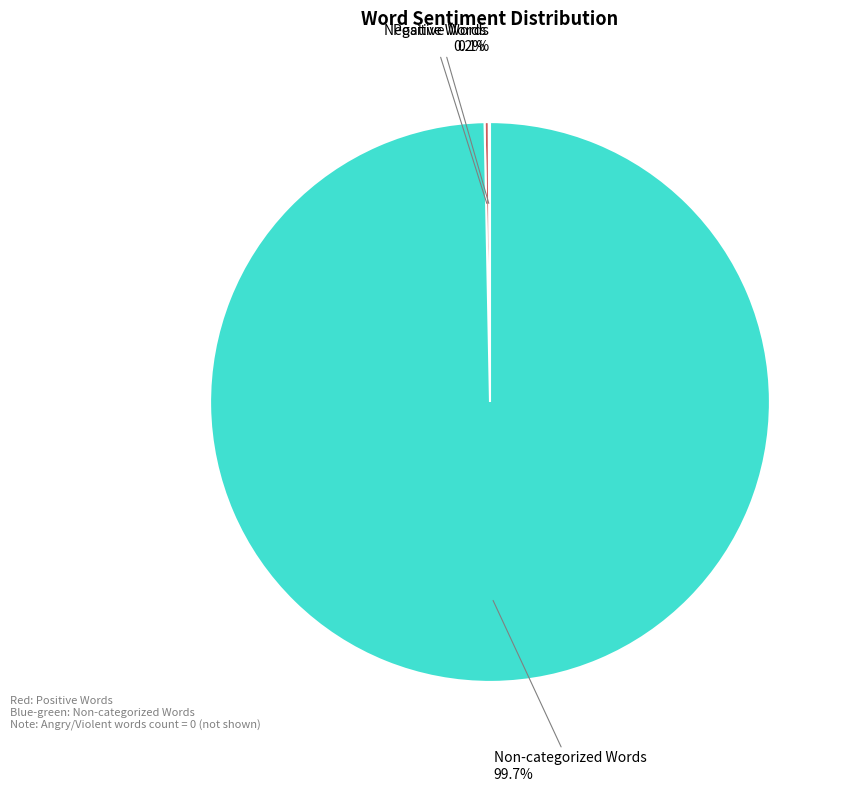

Which category has the biggest portion of the pie?

Non-categorized Words